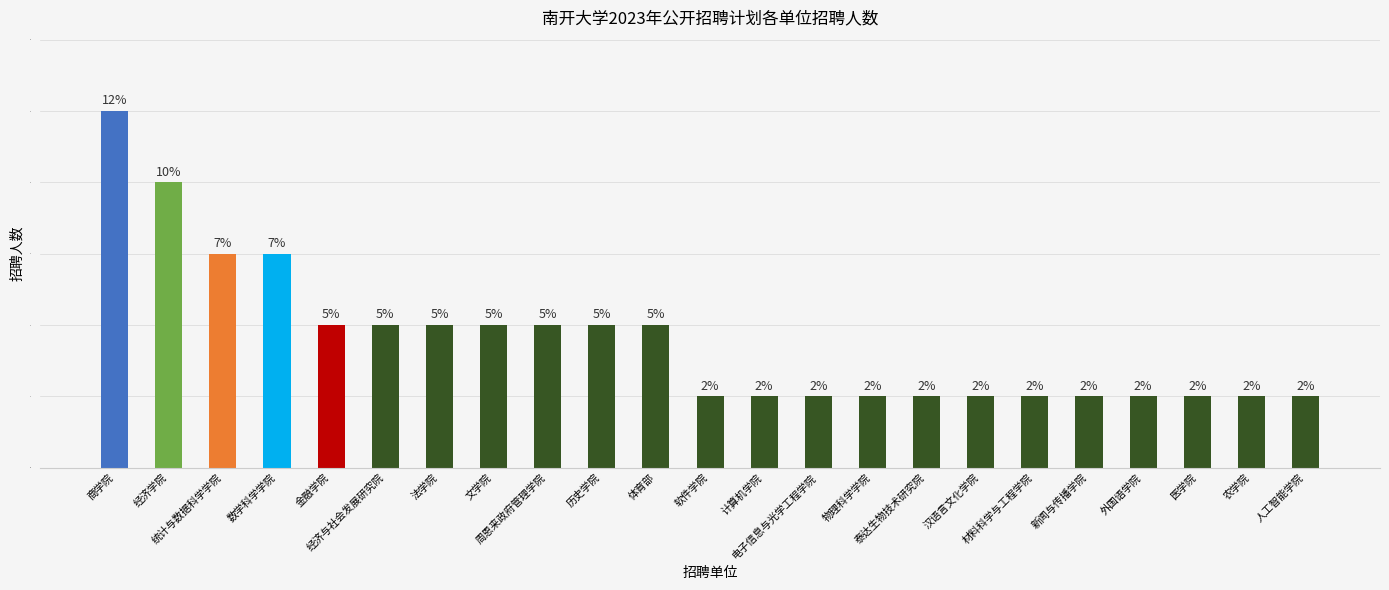

Count the values in the range 1 to 2.

19